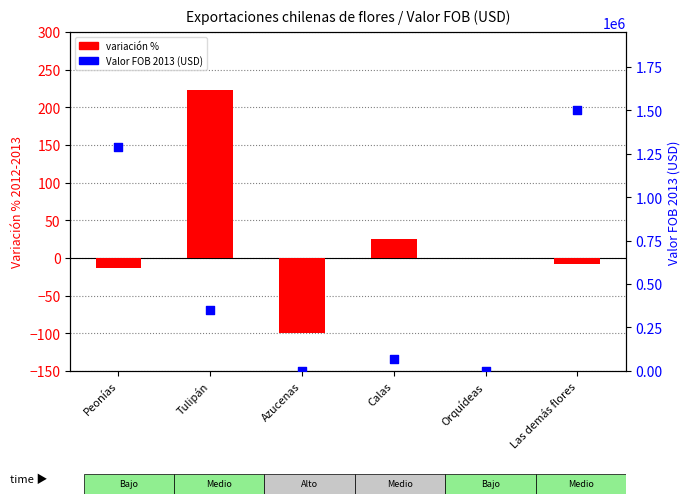

At how many categories does at least one series exceed 707027?

2